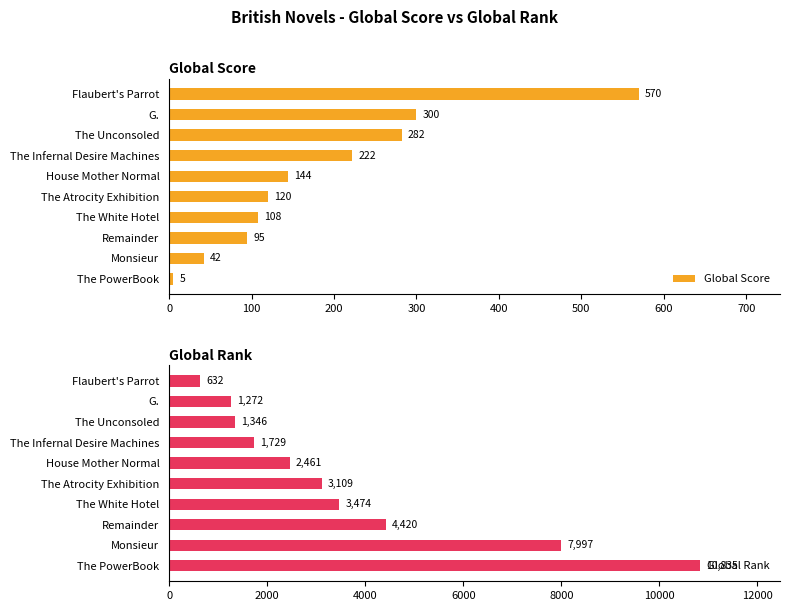

How many bars are there in each group?

2